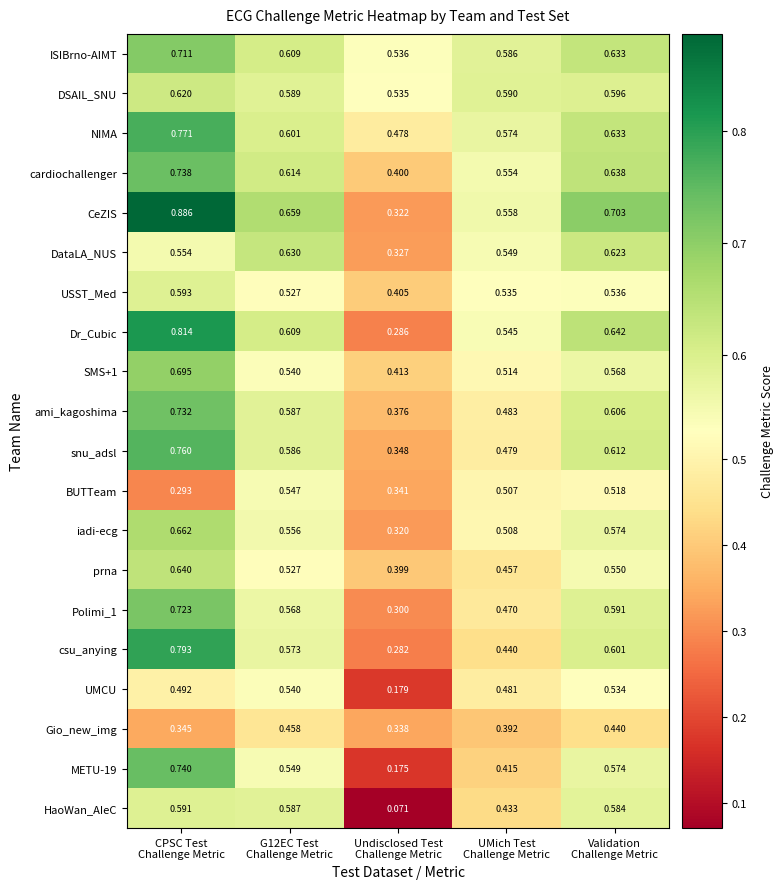

How many data points does each series have?

5